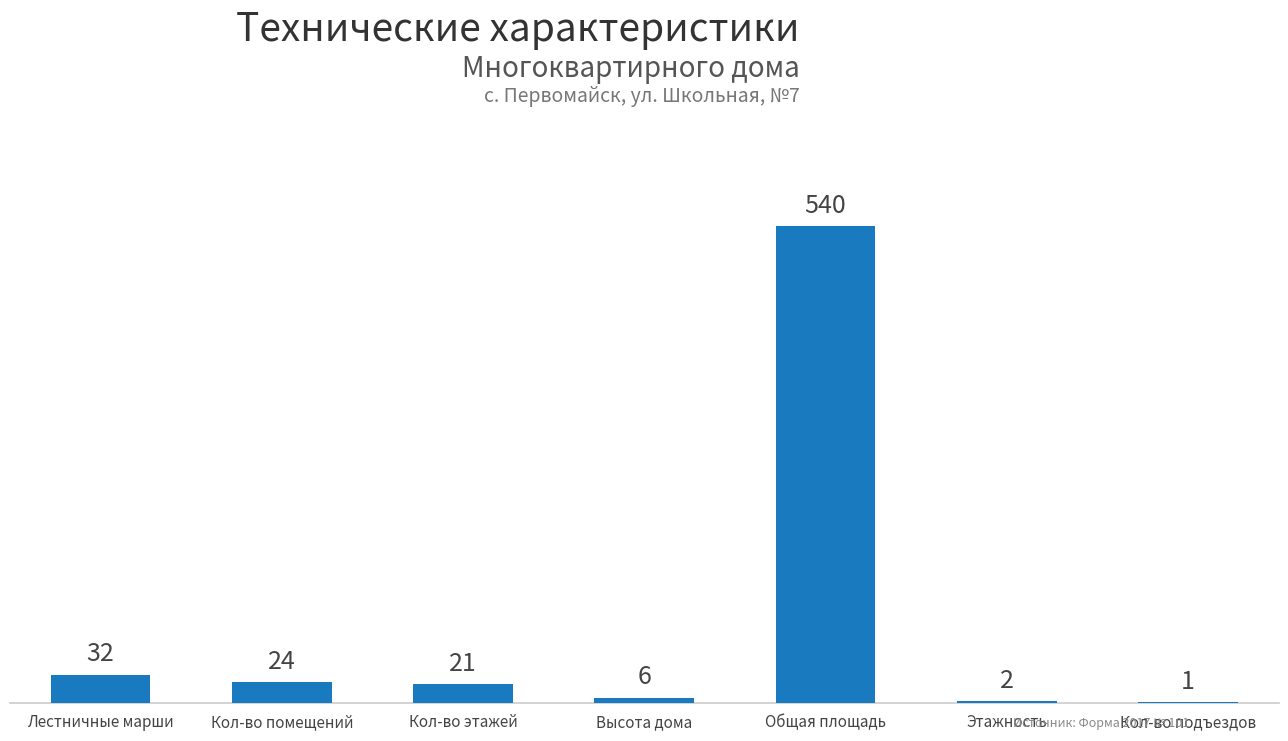

Reading right to left, transcribe all the data shown in this chart.

1	2	540	6	21	24	32